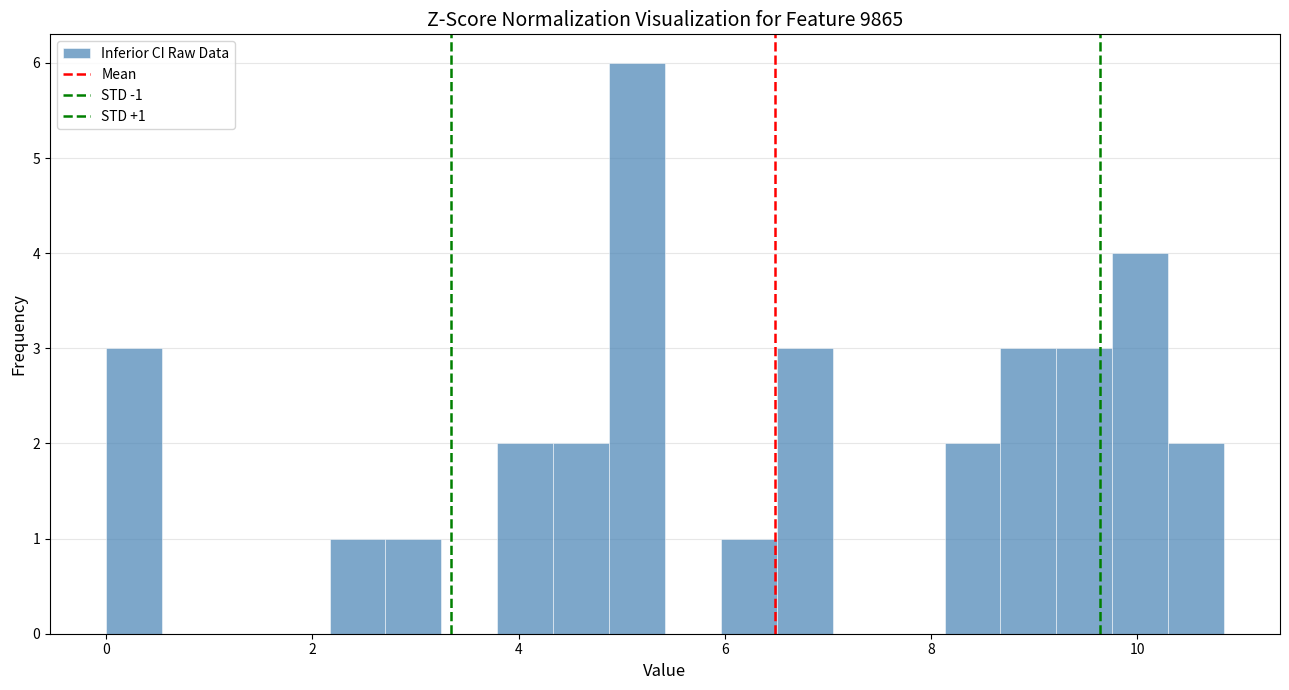

Read against the x-axis, roughly where is the centre of the tallest bar?

5.2